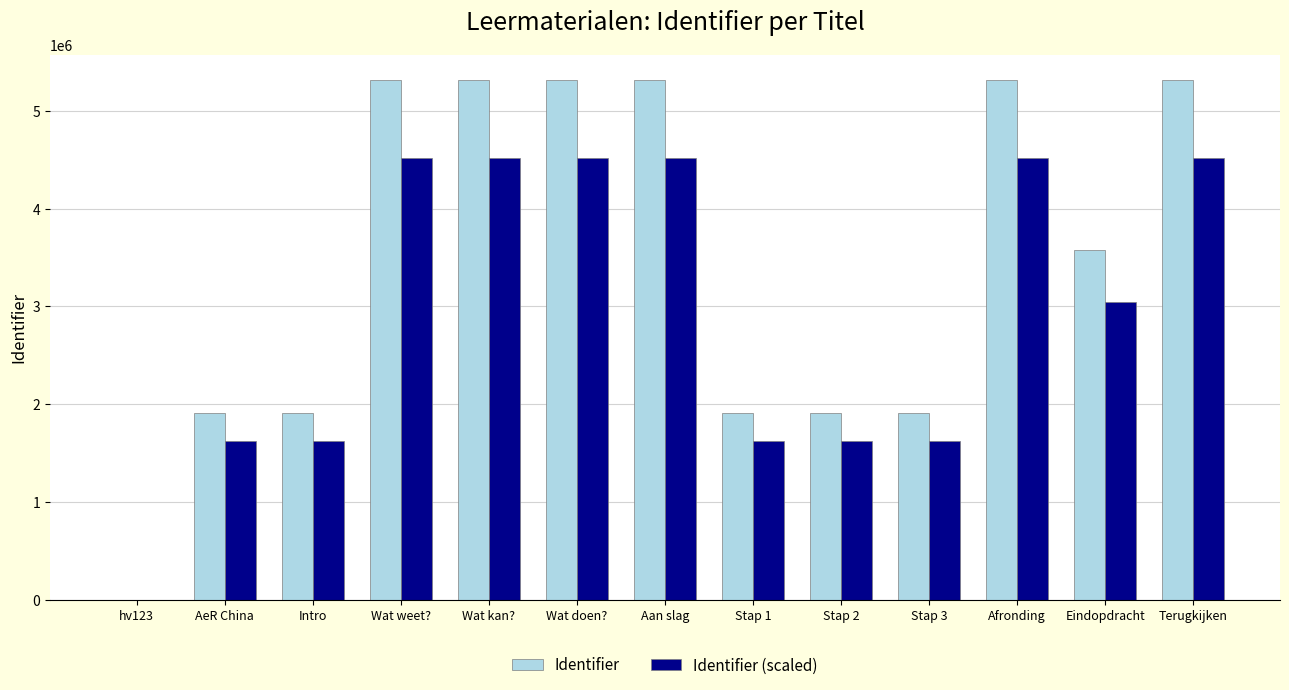

What is the greatest value displayed?

5312312.0